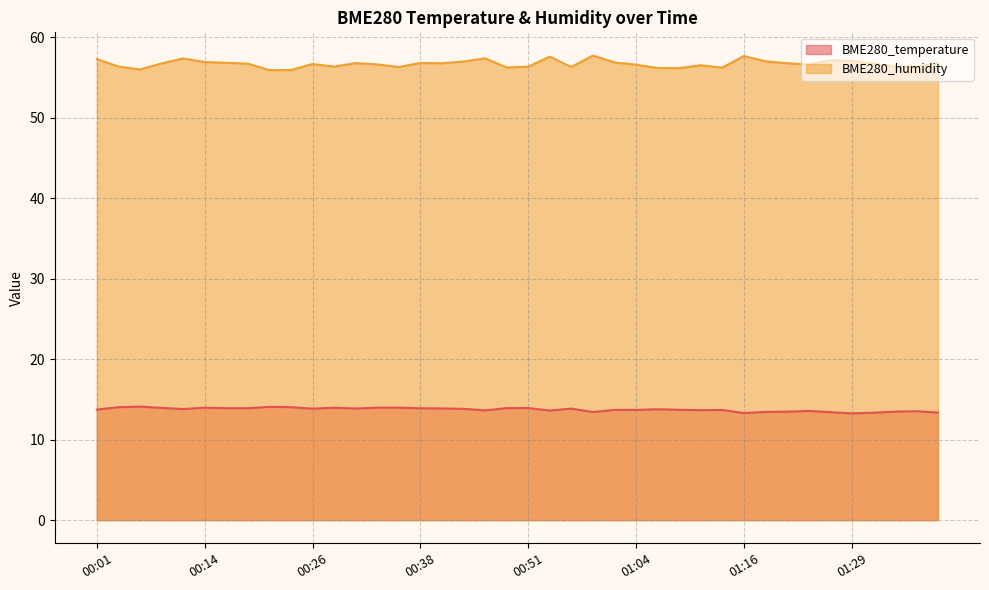

Reading left to right, transcribe all the data shown in this chart.

BME280_temperature: 00:01=13.7	00:04=14.0	00:06=14.1	00:09=13.9	00:11=13.8	00:14=14.0	00:16=13.9	00:19=13.9	00:21=14.1	00:24=14.0	00:26=13.8	00:29=14.0	00:31=13.9	00:33=14.0	00:36=14.0	00:38=13.9	00:41=13.9	00:44=13.8	00:46=13.6	00:49=13.9	00:51=13.9	00:54=13.6	00:56=13.8	00:59=13.4	01:01=13.7	01:04=13.7	01:06=13.8	01:09=13.7	01:11=13.7	01:14=13.7	01:16=13.3	01:19=13.4	01:22=13.5	01:24=13.6	01:27=13.4	01:29=13.3	01:32=13.3	01:35=13.5	01:37=13.5	01:40=13.3
BME280_humidity: 00:01=57.3	00:04=56.4	00:06=56.0	00:09=56.7	00:11=57.4	00:14=56.9	00:16=56.8	00:19=56.7	00:21=55.9	00:24=55.9	00:26=56.7	00:29=56.3	00:31=56.8	00:33=56.6	00:36=56.3	00:38=56.8	00:41=56.8	00:44=57.0	00:46=57.4	00:49=56.2	00:51=56.3	00:54=57.6	00:56=56.3	00:59=57.7	01:01=56.9	01:04=56.6	01:06=56.2	01:09=56.1	01:11=56.5	01:14=56.2	01:16=57.6	01:19=57.0	01:22=56.8	01:24=56.6	01:27=57.1	01:29=57.0	01:32=56.7	01:35=56.4	01:37=56.3	01:40=56.8